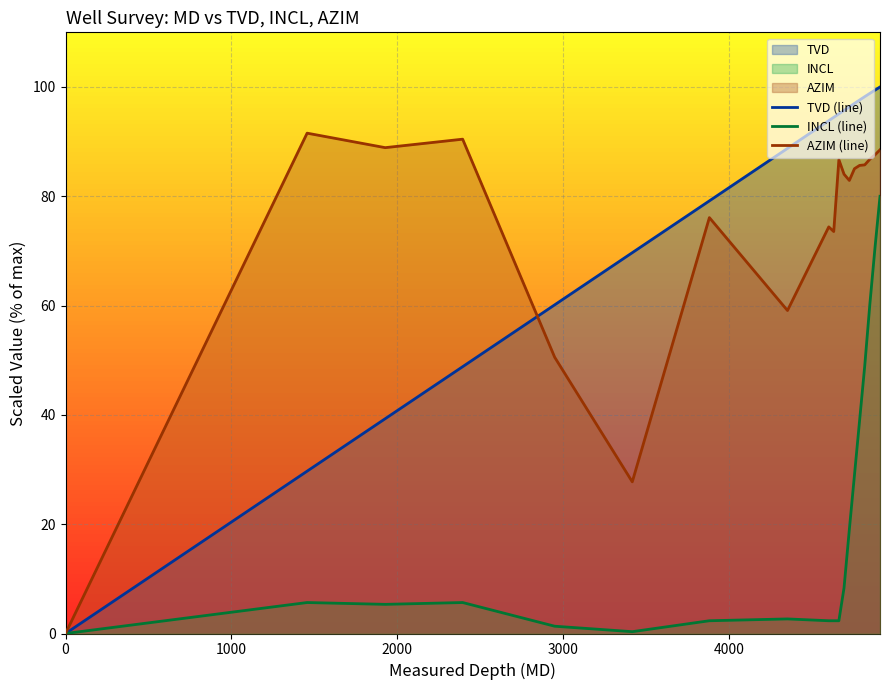

Which series has the largest range (max minus min)?

TVD (line)